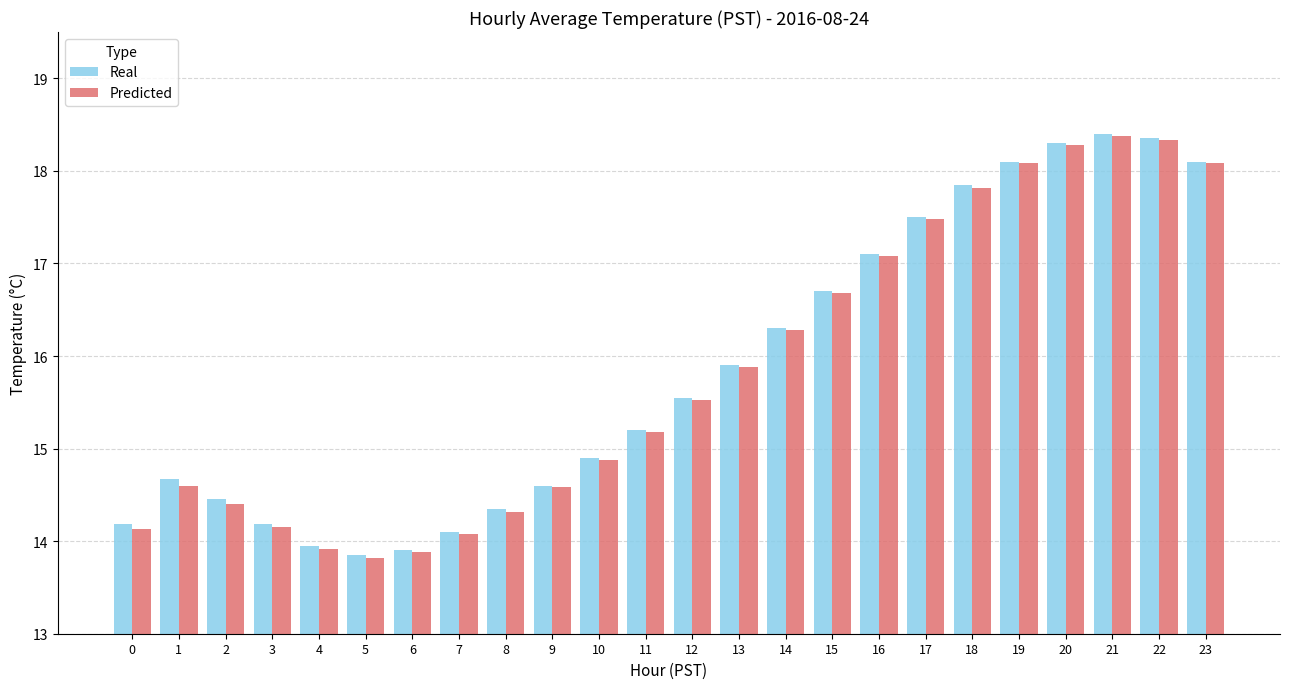

Which series has the largest range (max minus min)?

Predicted